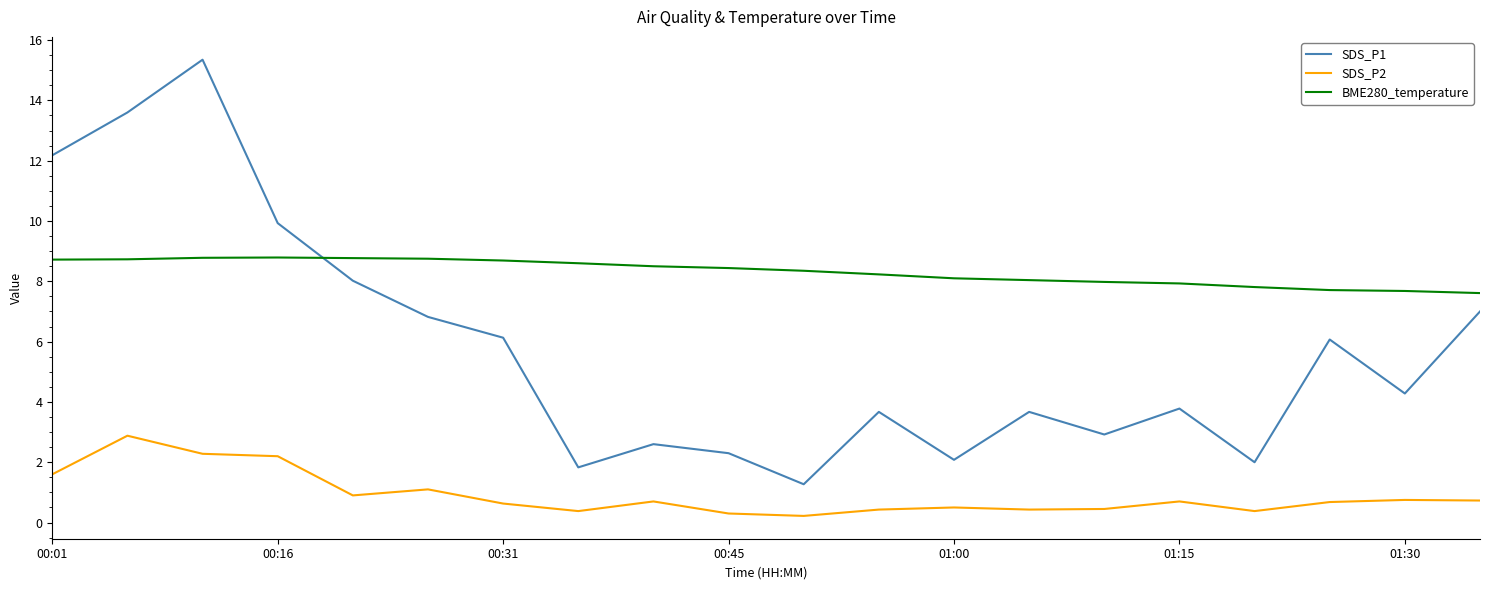

Rank the series by their average value, from highest to lowest.

BME280_temperature, SDS_P1, SDS_P2